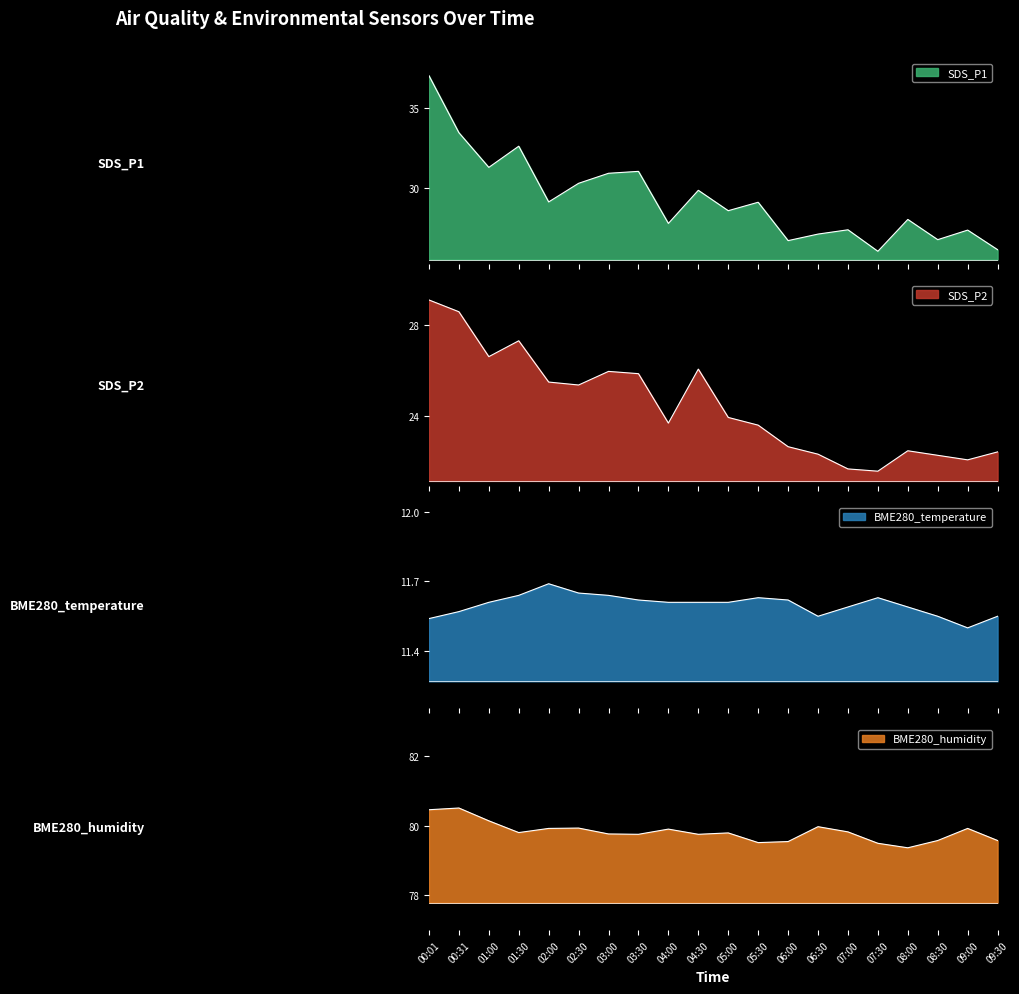

At which category is the sum across all series the highest?

00:01